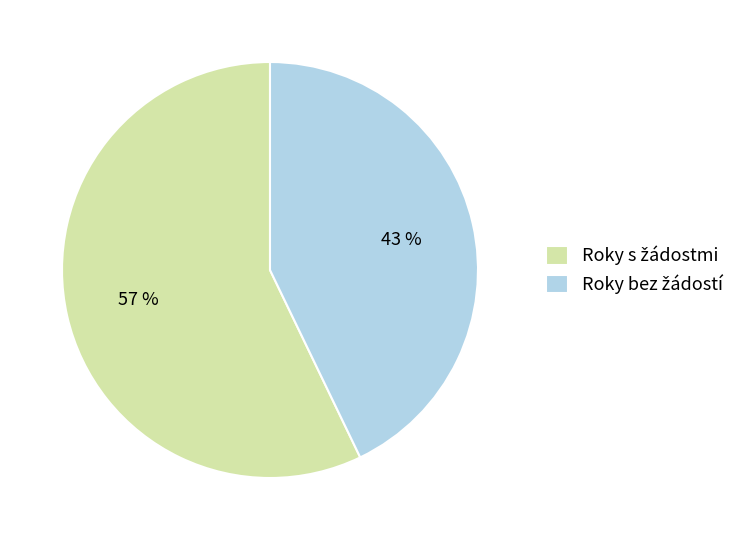

How many segments does this pie chart have?

2